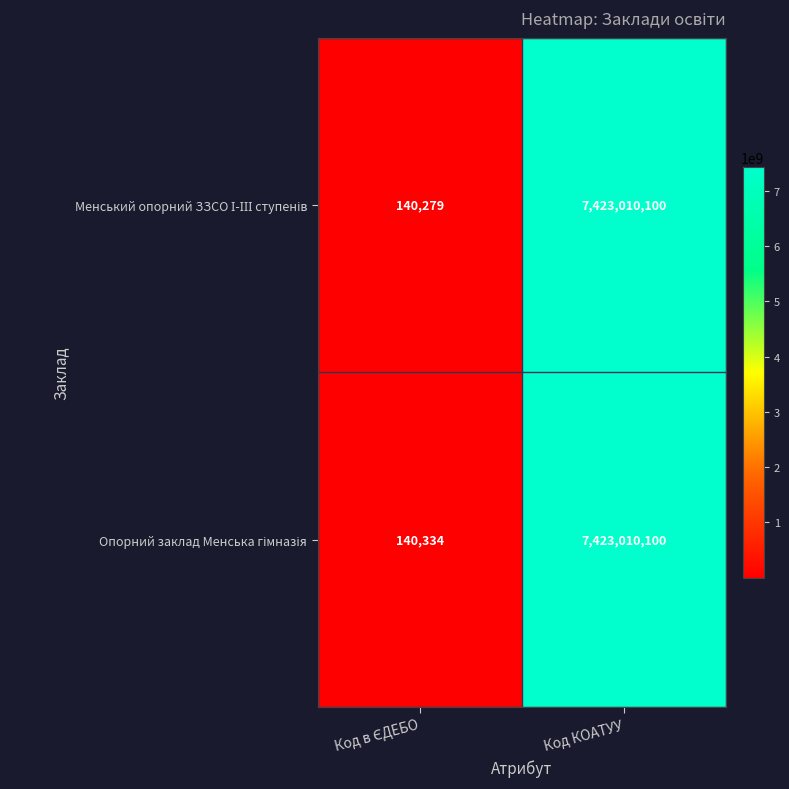

At which category does the chart reach its peak across all series?

Код КОАТУУ